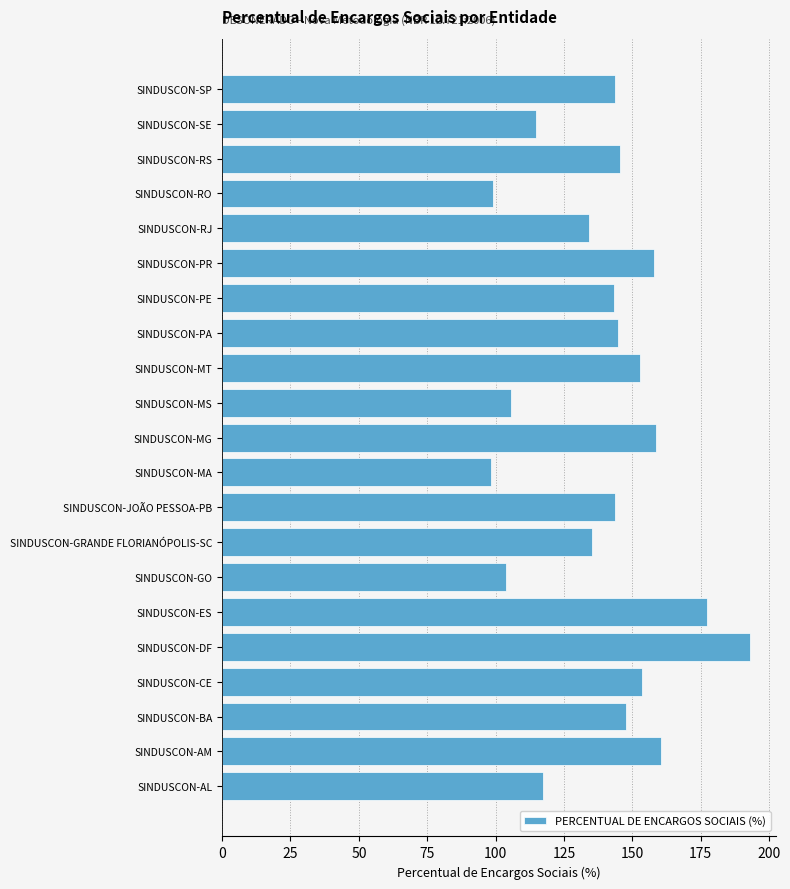

The value at SINDUSCON-JOÃO PESSOA-PB is 143.7. True or false?

True